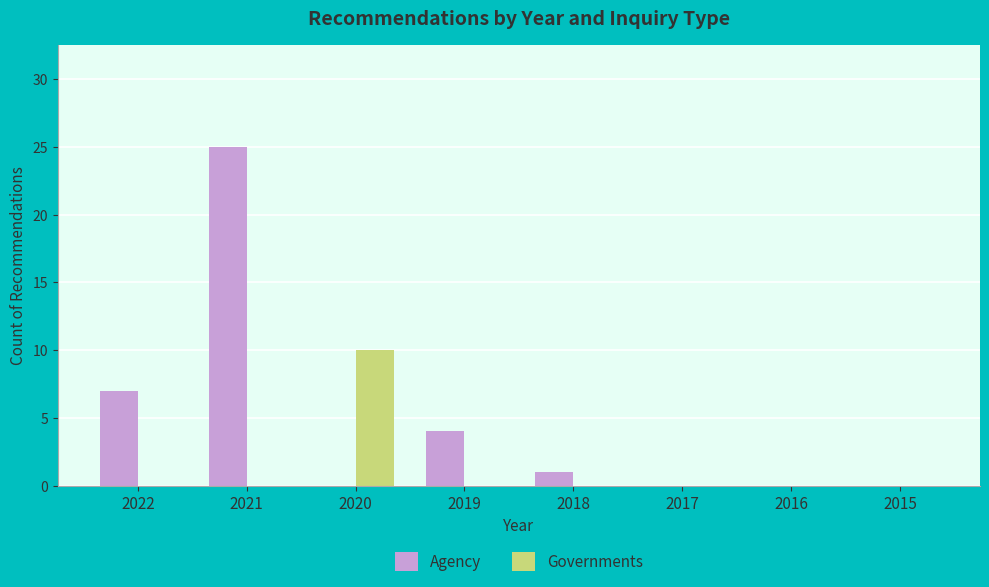

Which series has the largest total across all categories?

Agency